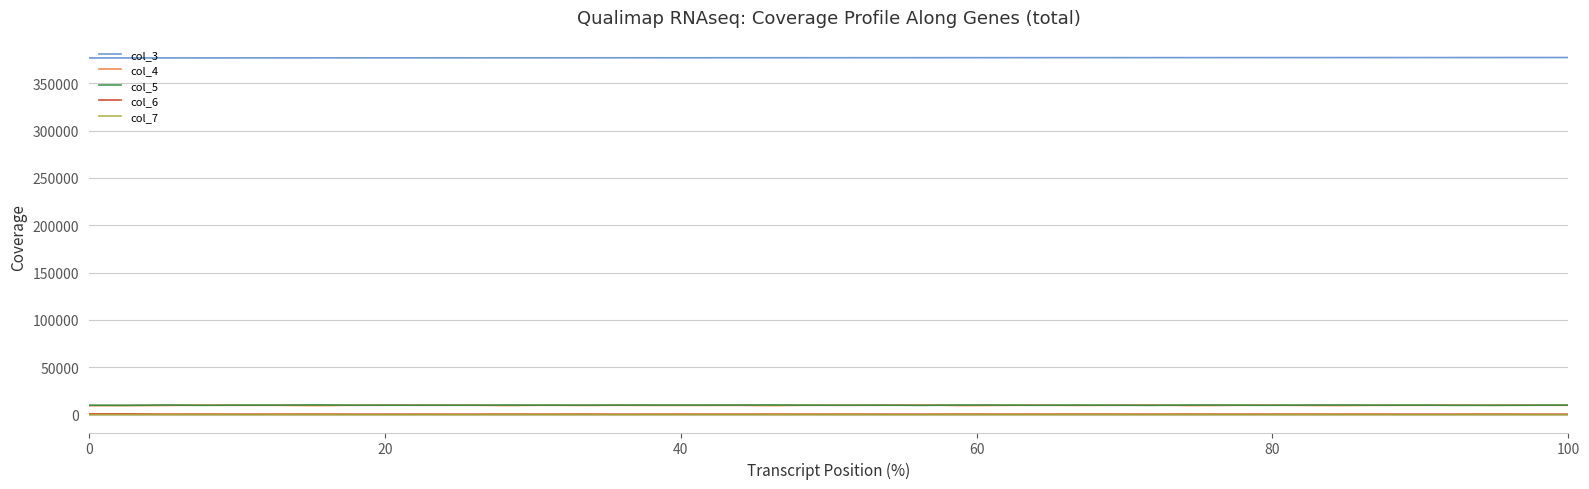

True or false: col_5 and col_6 cross at least once.

False